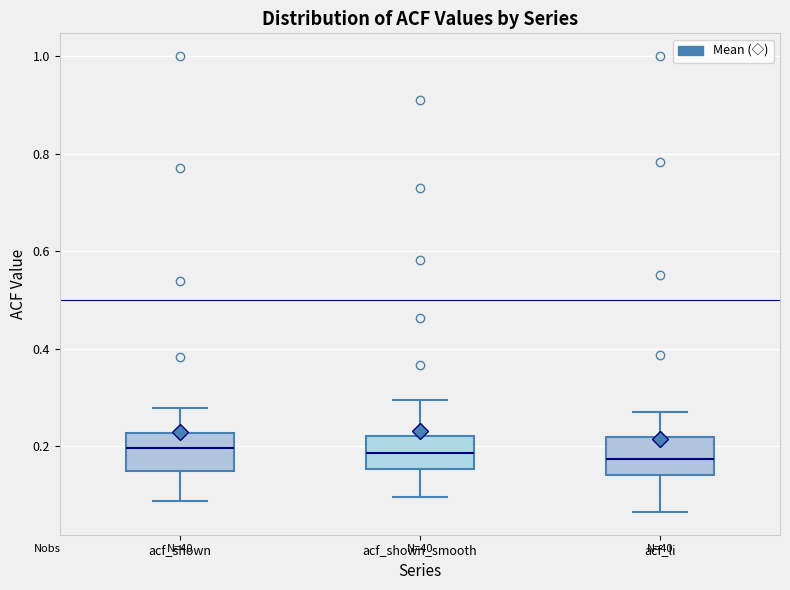

Where does the median line of the box for acf_li sit on the y-axis? The values are not printed on the chart, so give them approximately, as read against the axis.

0.18